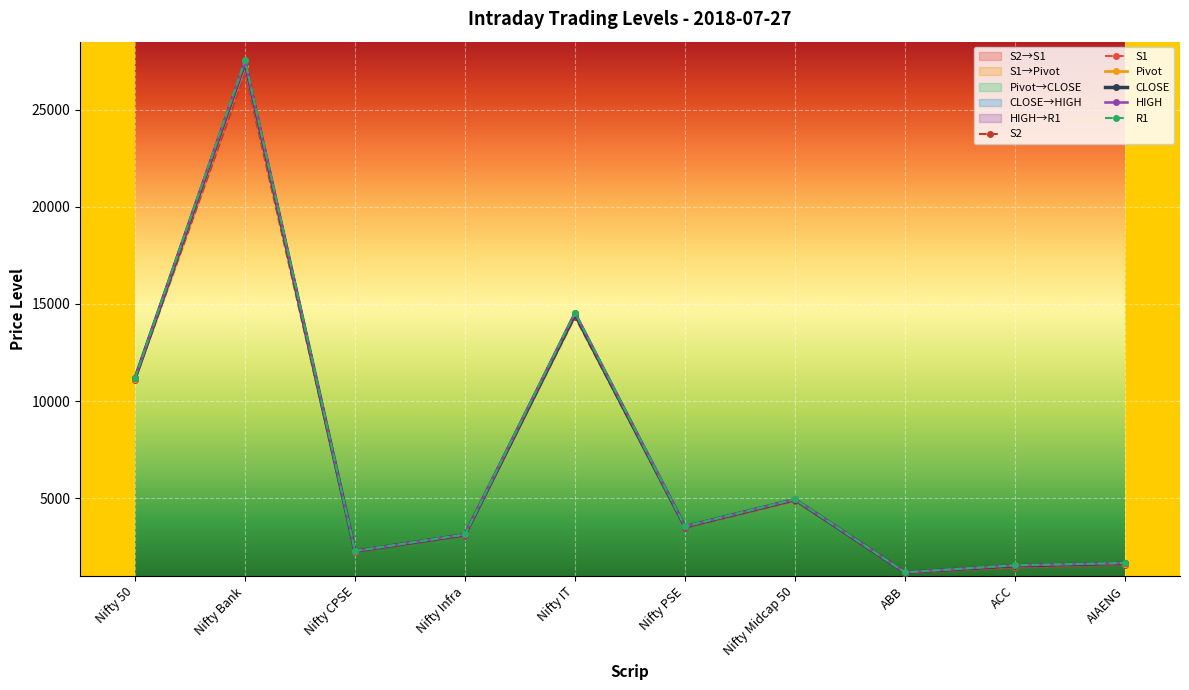

At which category does CLOSE reach its first local valley?

Nifty CPSE